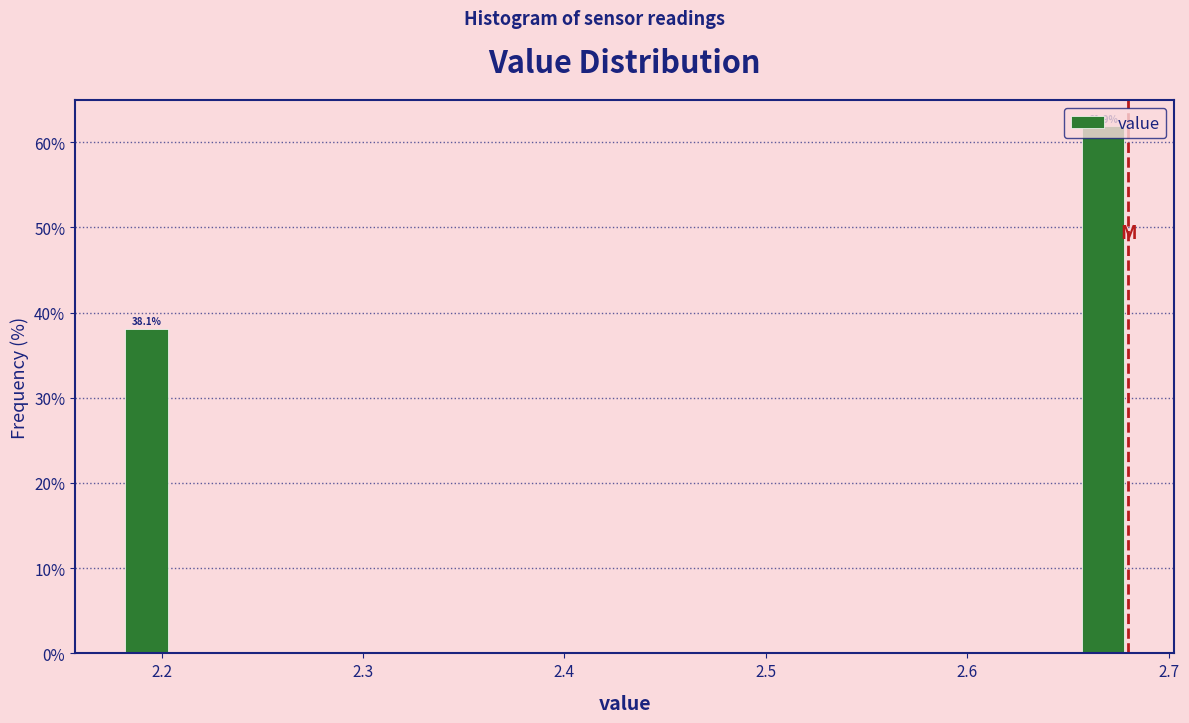

Read against the x-axis, roughly where is the centre of the tallest bar?

2.67